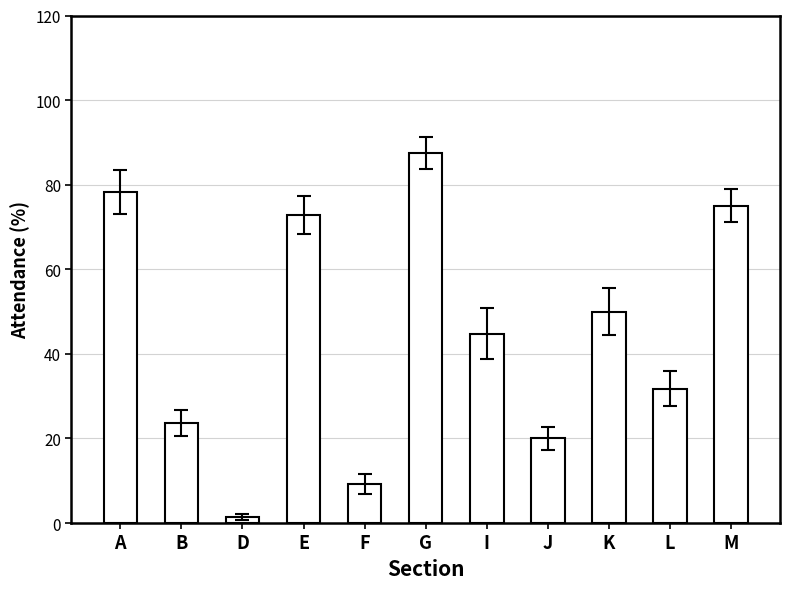

List the labels in order of value, smallest first.

D, F, J, B, L, I, K, E, M, A, G